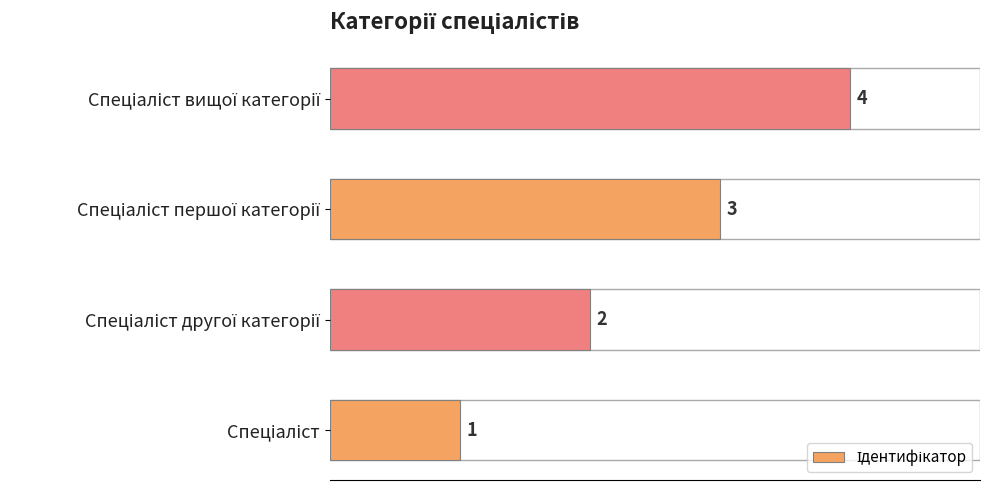

How many bars are there in total?

4